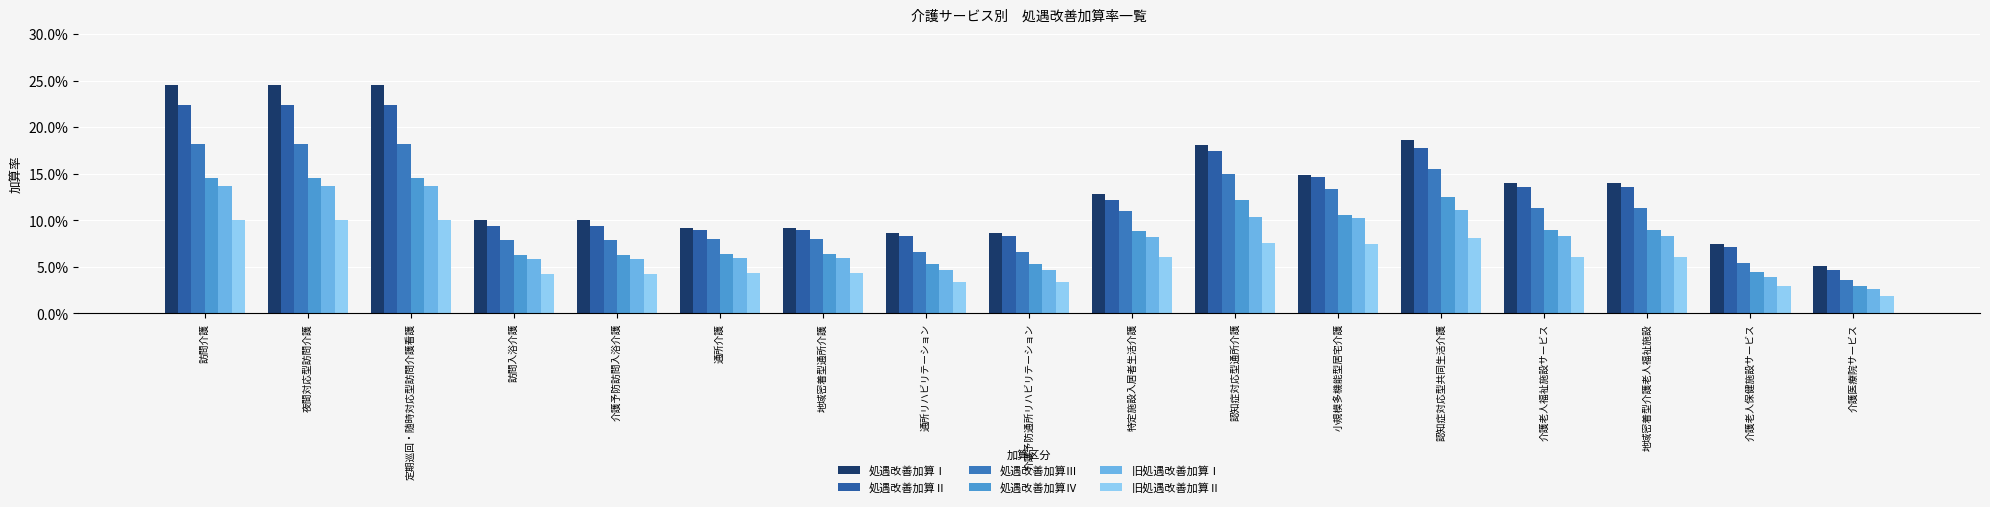

What are all the series names shown in the legend?

処遇改善加算Ⅰ, 処遇改善加算Ⅱ, 処遇改善加算Ⅲ, 処遇改善加算Ⅳ, 旧処遇改善加算Ⅰ, 旧処遇改善加算Ⅱ